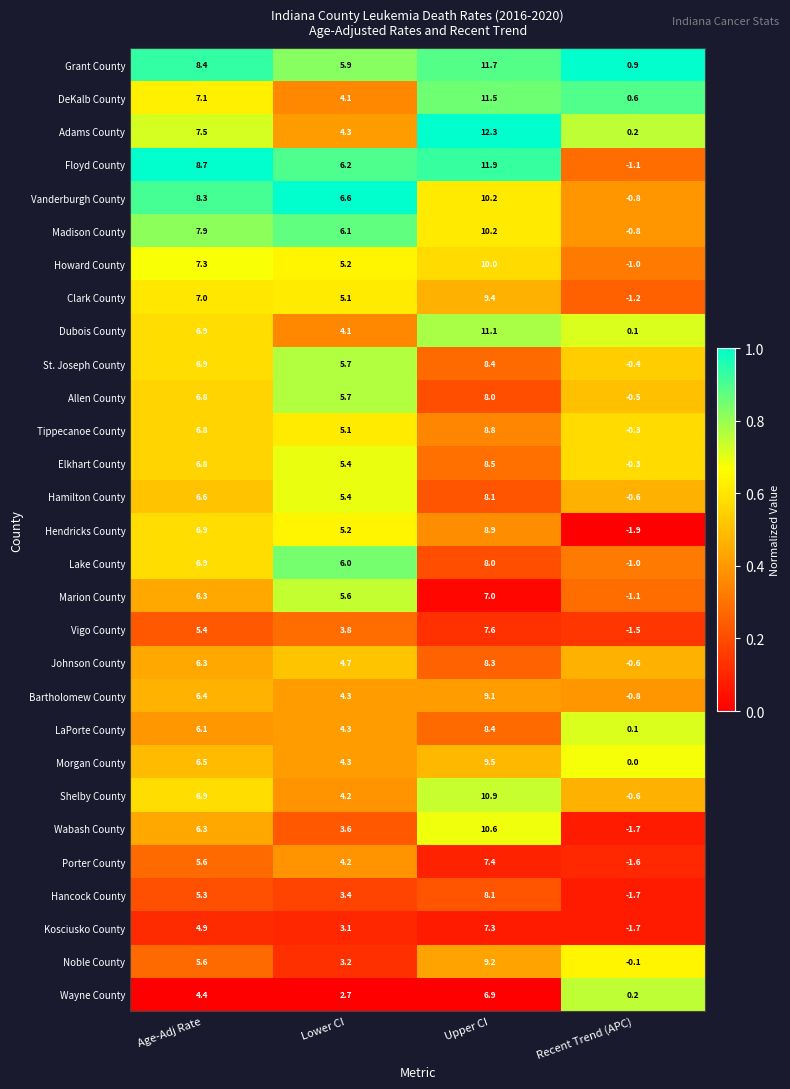

Which series has the widest spread of values?

Floyd County